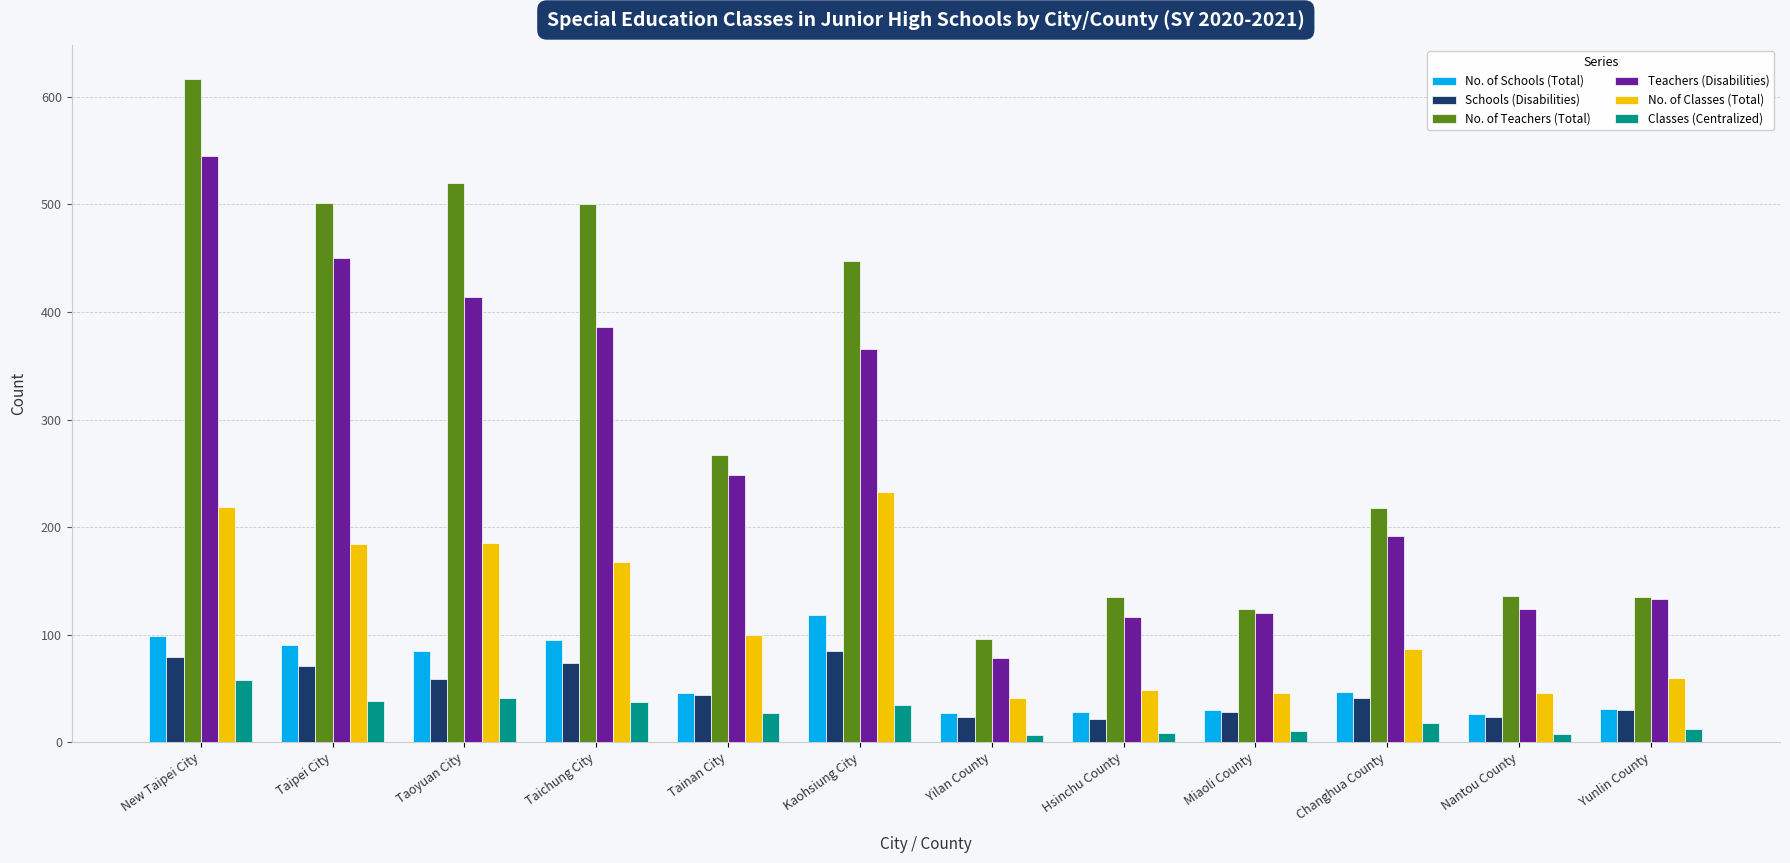

Does the chart contain stacked bars?

No